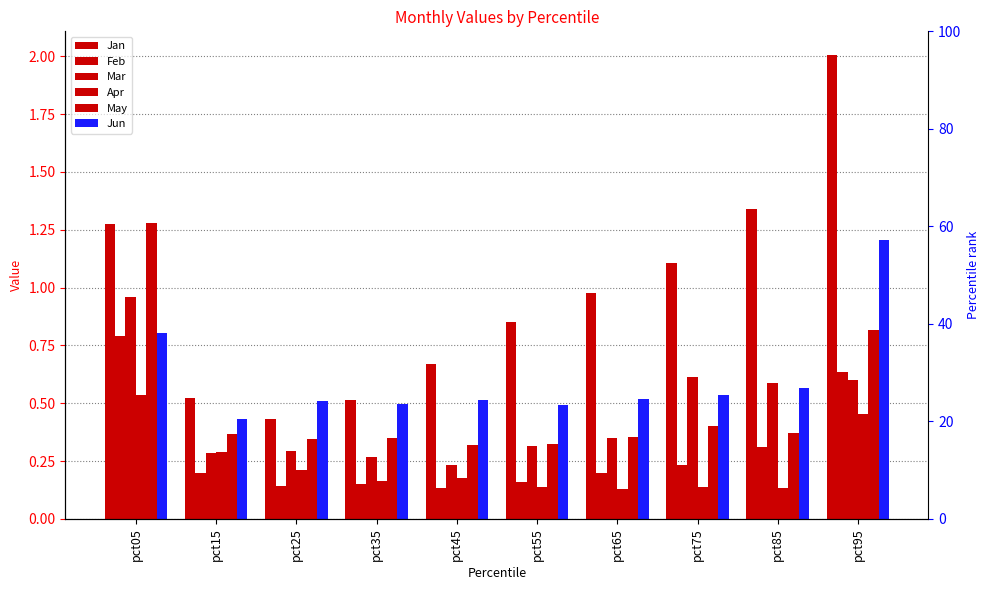

Which category has the lowest value in the Jun series?

pct15